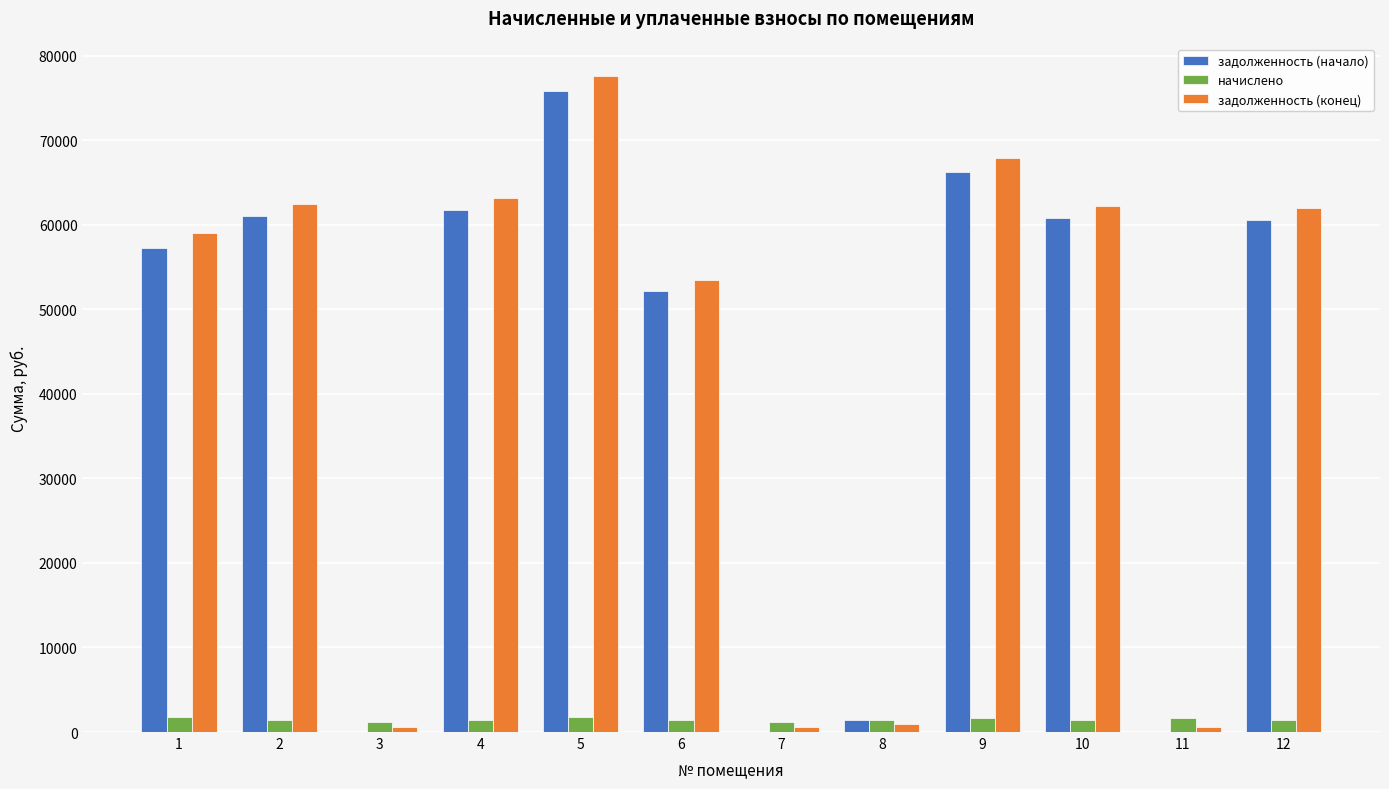

What is the sum of all начислено values?

17588.9